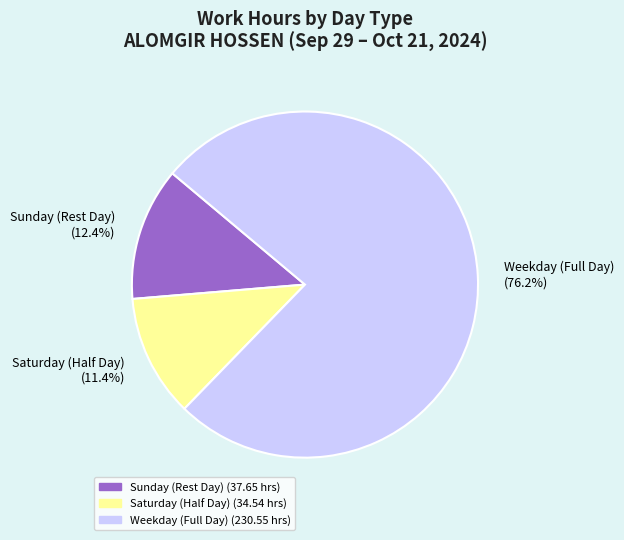

Which slice is the largest?

Weekday (Full Day) (76.2%)